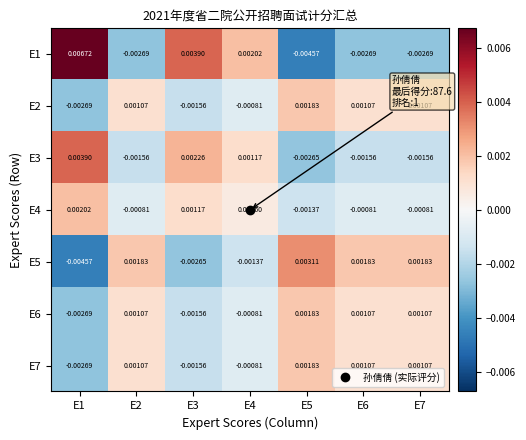

Is the value of E1 at E4 greater than the value of E6 at E7?

Yes